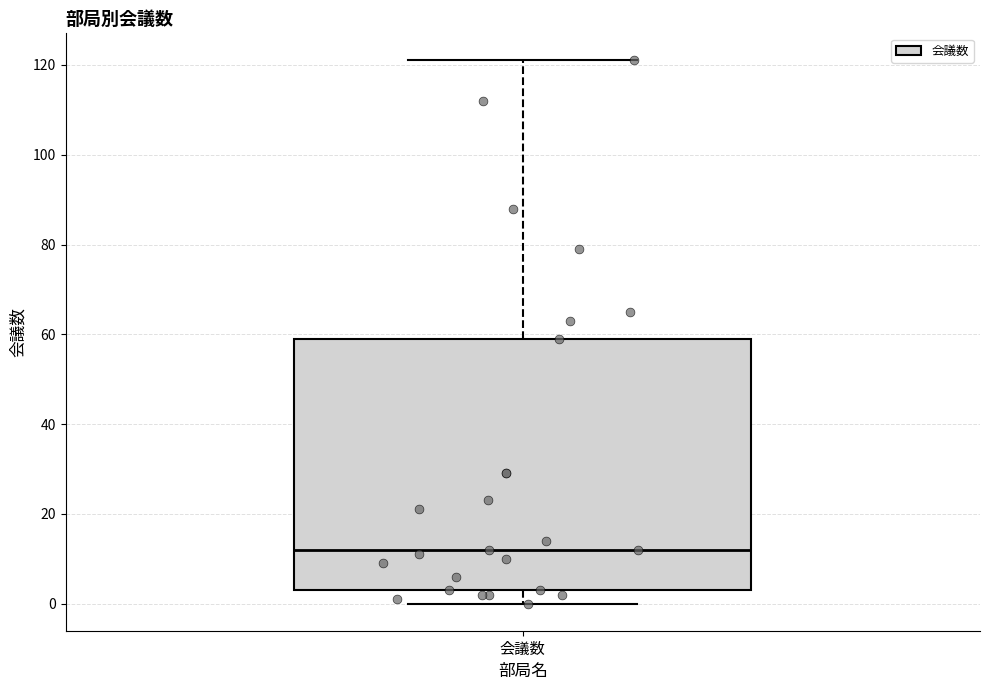

Transcribe this box plot: give where the median line is, the range the box spans, and where the two whiskers end, as read against the y-axis. The values are not printed on the chart, so give them approximately, as read against the axis.

median 12, box 4 to 60, whiskers 0 to 122